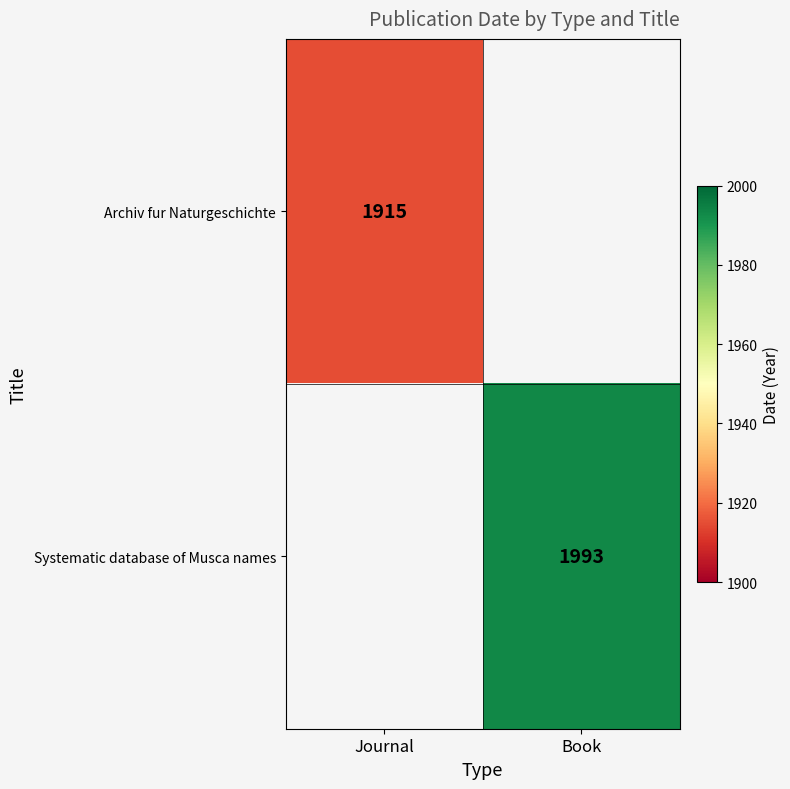

The Archiv fur Naturgeschichte series shows 1915 at Journal. True or false?

True